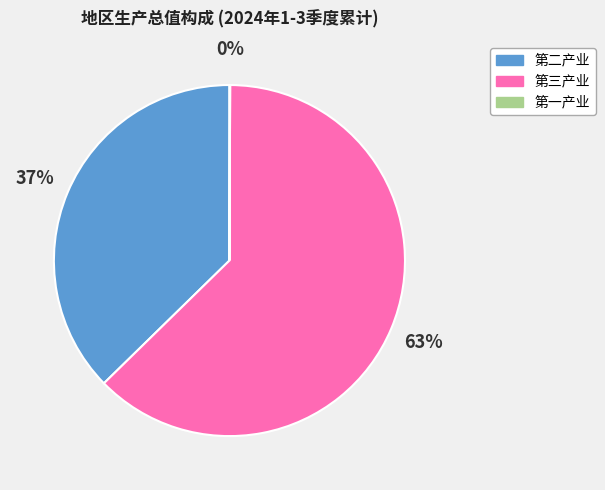

Which category has the biggest portion of the pie?

第三产业